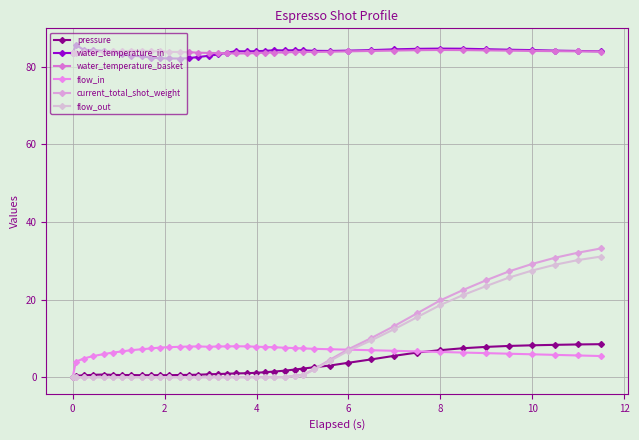

How many distinct data groups are displayed?

6